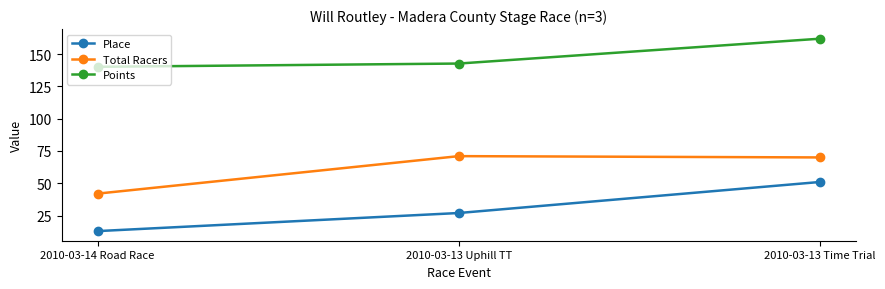

Does the chart display data point markers on the line(s)?

Yes